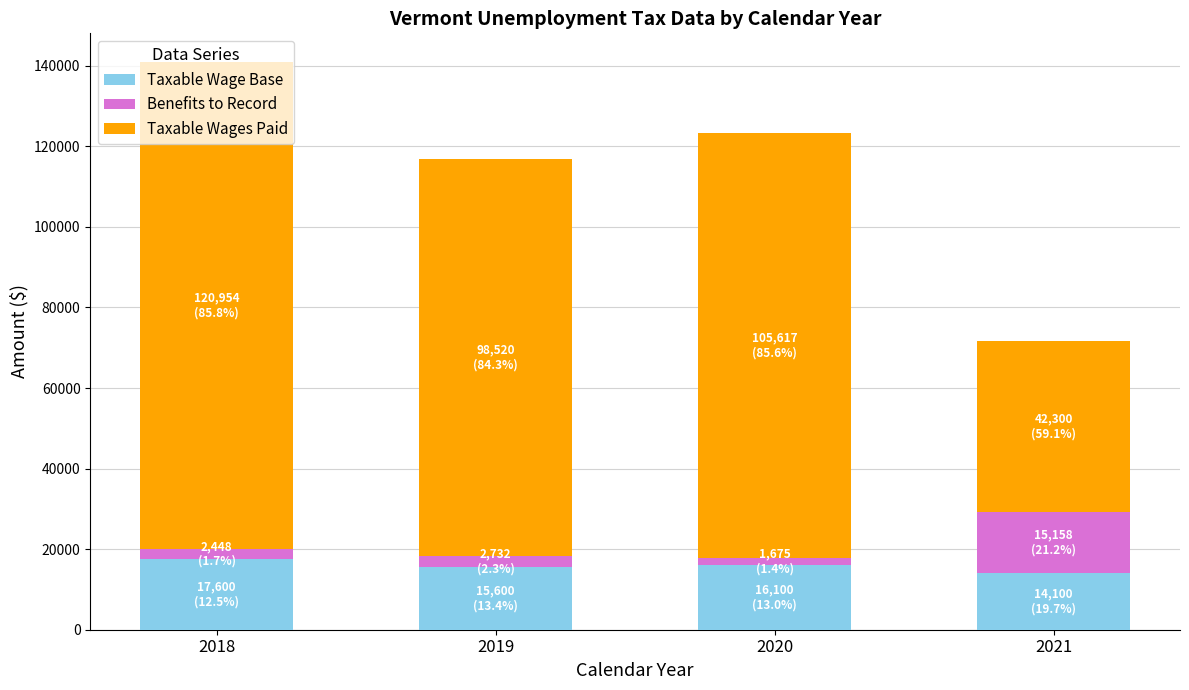

The value of Taxable Wage Base at 2020 is 25574. True or false?

False